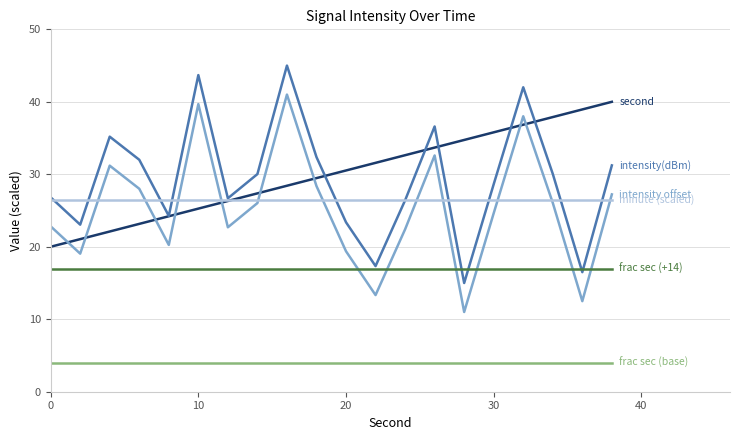

What is the smallest value displayed?

4.0